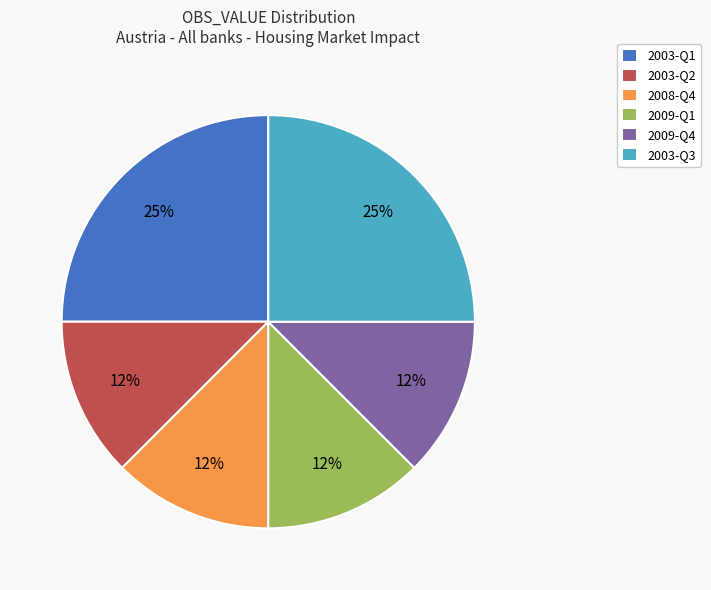

Do 2009-Q4 and 2003-Q2 together represent more than half of the pie?

No